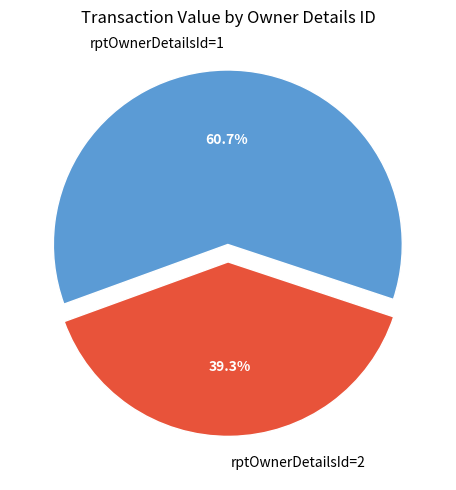

Rank the categories by value from highest to lowest.

rptOwnerDetailsId=1, rptOwnerDetailsId=2